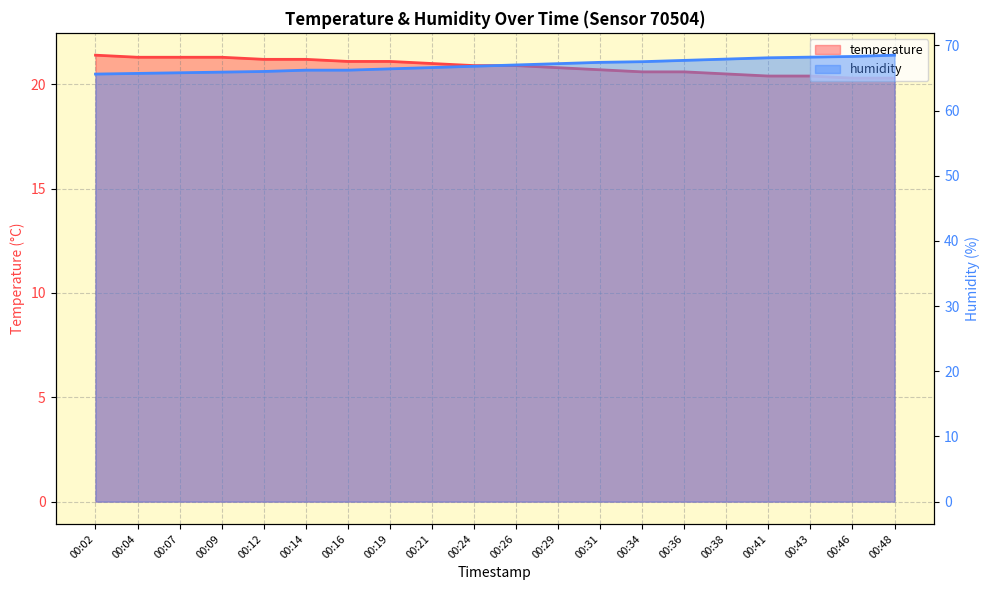

What is the spread (max minus min) of values at 00:04?

44.4